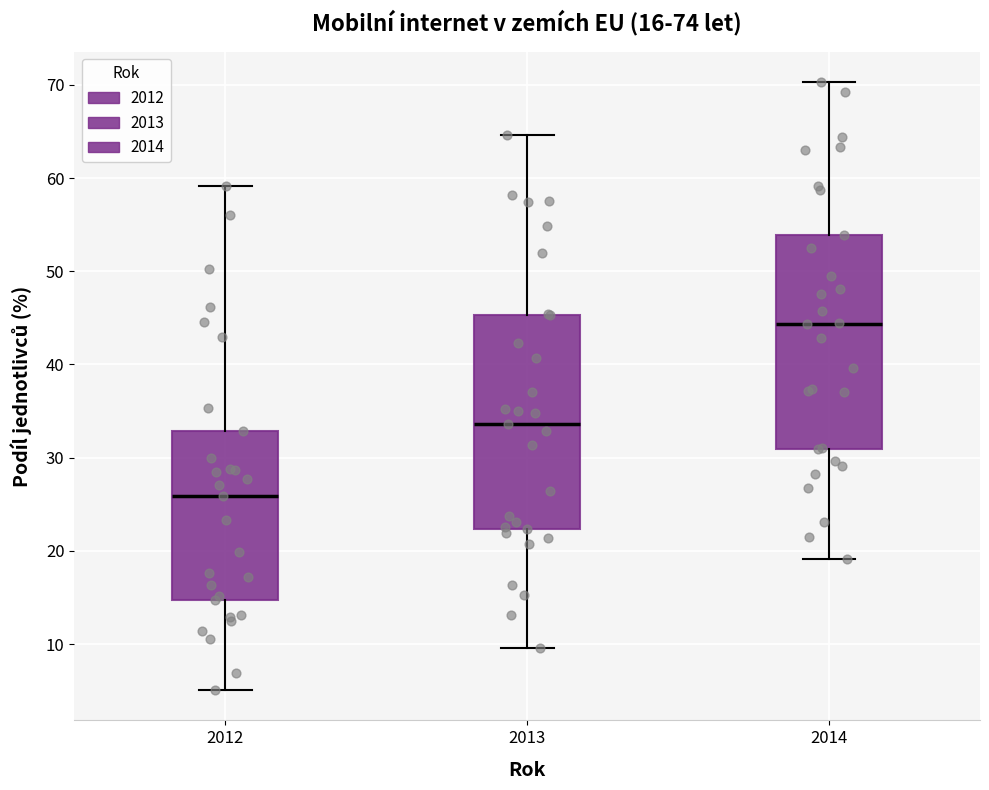

Which box has the lowest median line?

2012